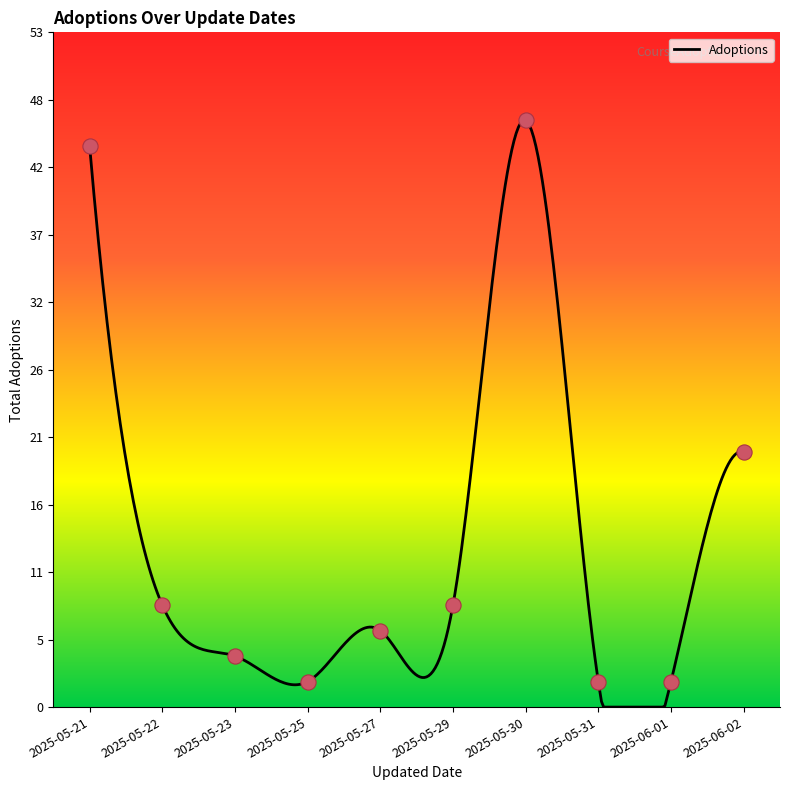

What is the change in value from 2025-05-27 to 2025-05-31?

-4